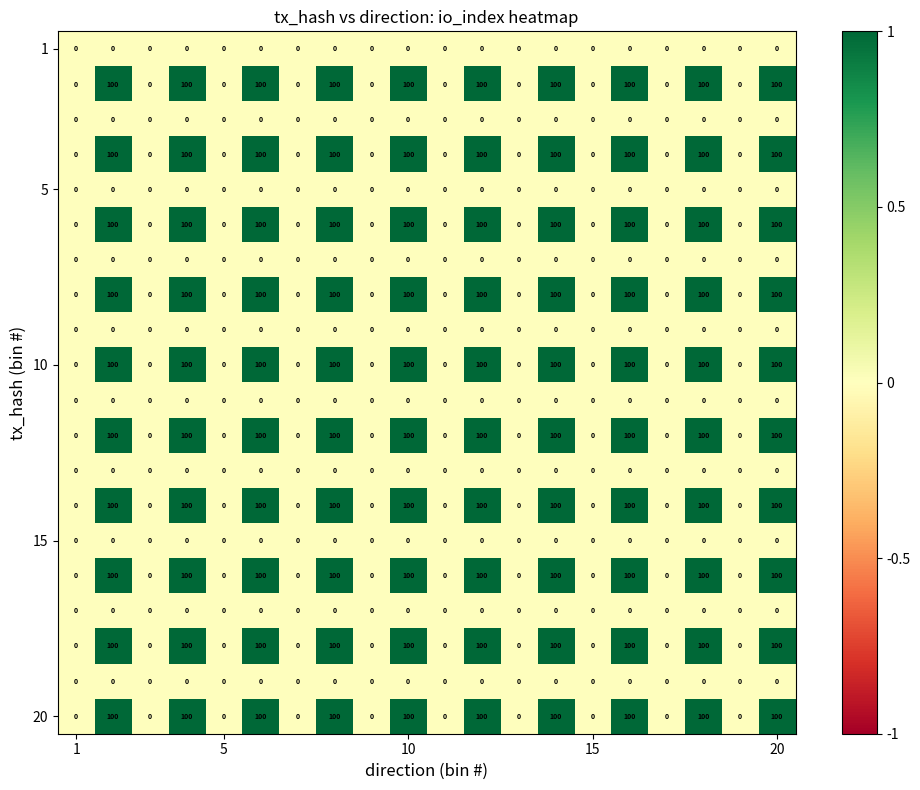

At how many categories does at least one series exceed 75?

10